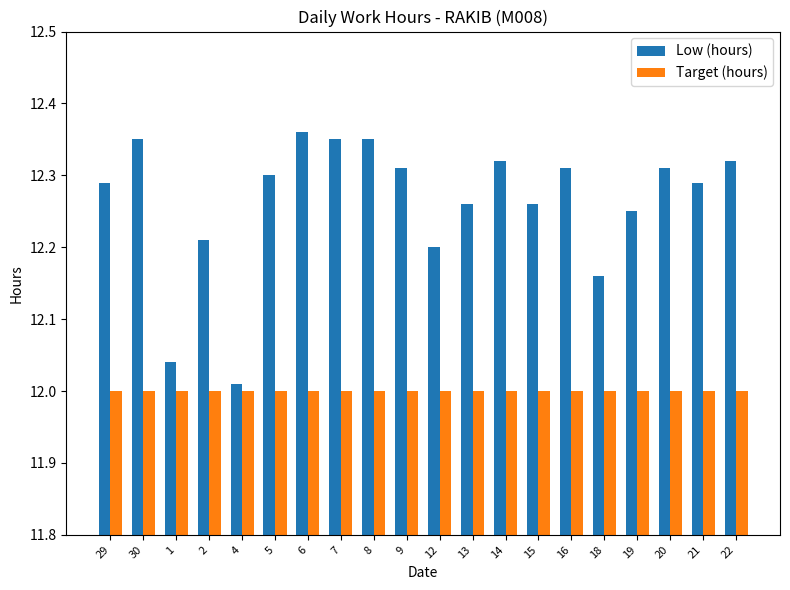

Which series has the largest total across all categories?

Low (hours)